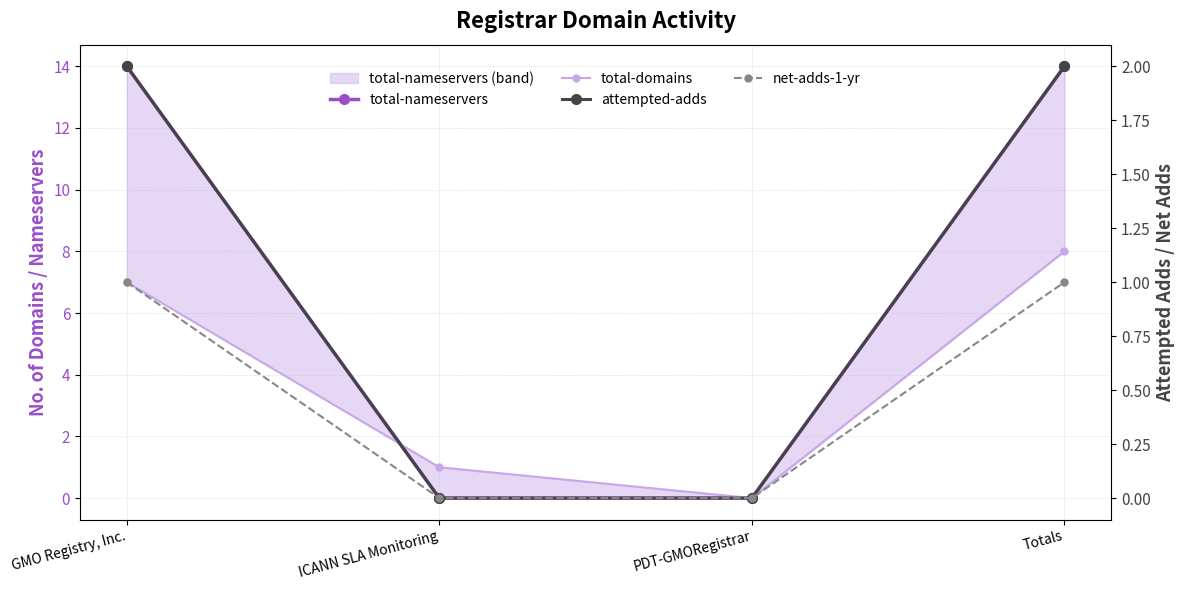

True or false: total-domains and net-adds-1-yr intersect in this chart.

False